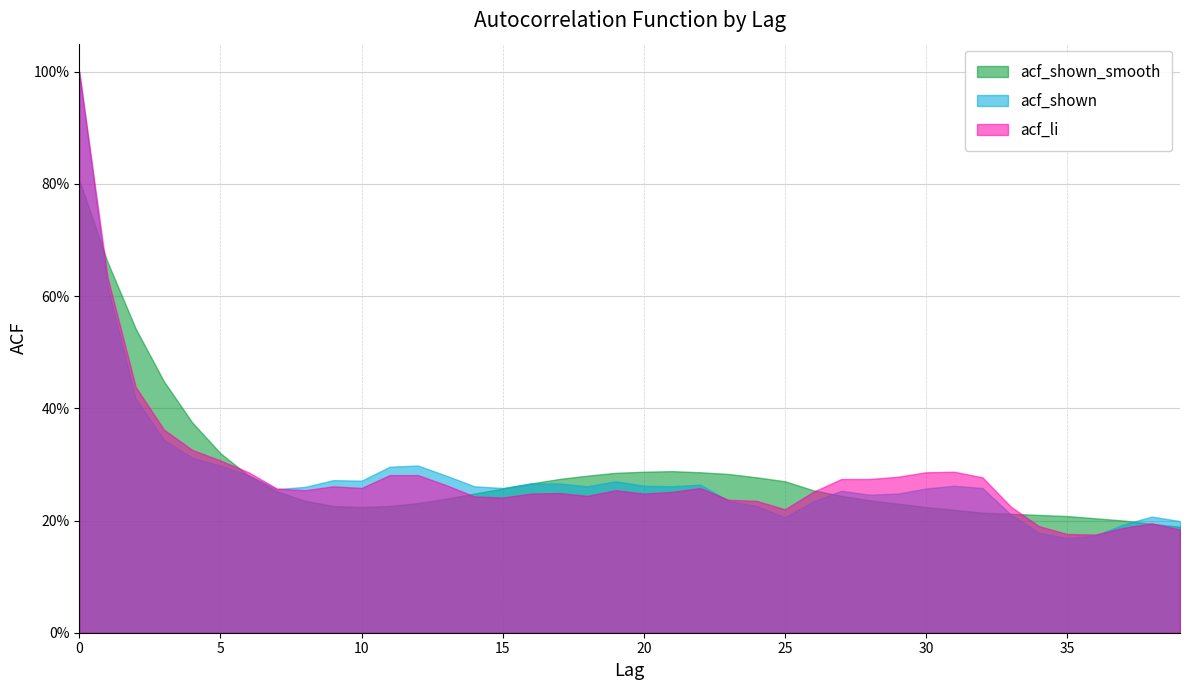

Is the value of acf_shown_smooth at 12 greater than the value of acf_li at 33?

Yes